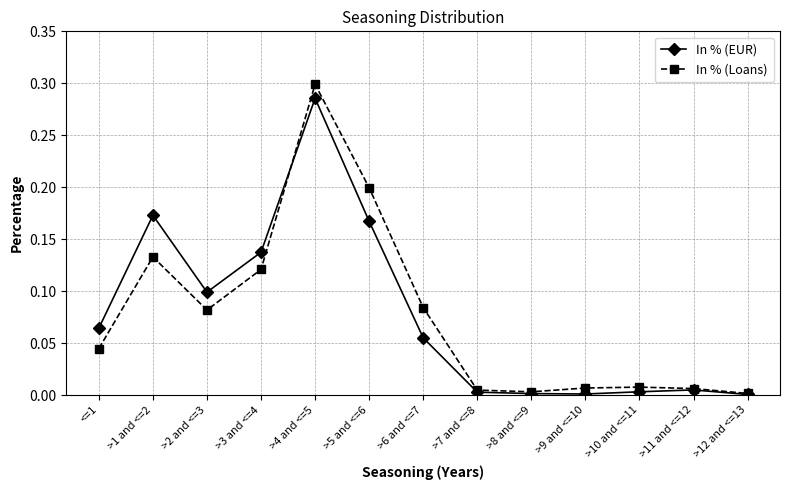

Which series has the largest range (max minus min)?

In % (Loans)